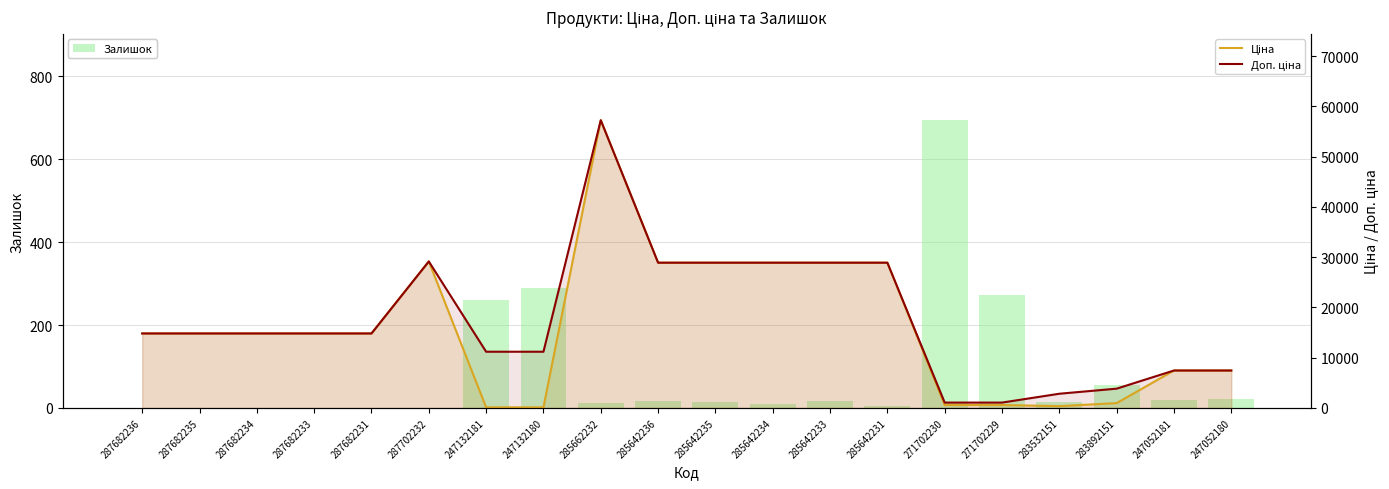

What is the difference between the highest and lowest values at 247052180?

7423.6